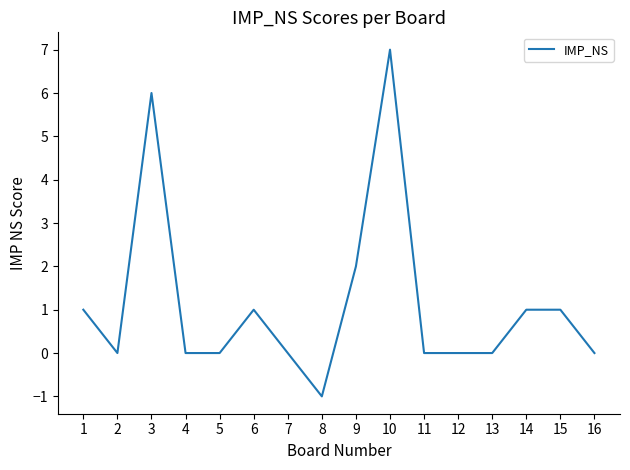

The value at 12 is 0. True or false?

True